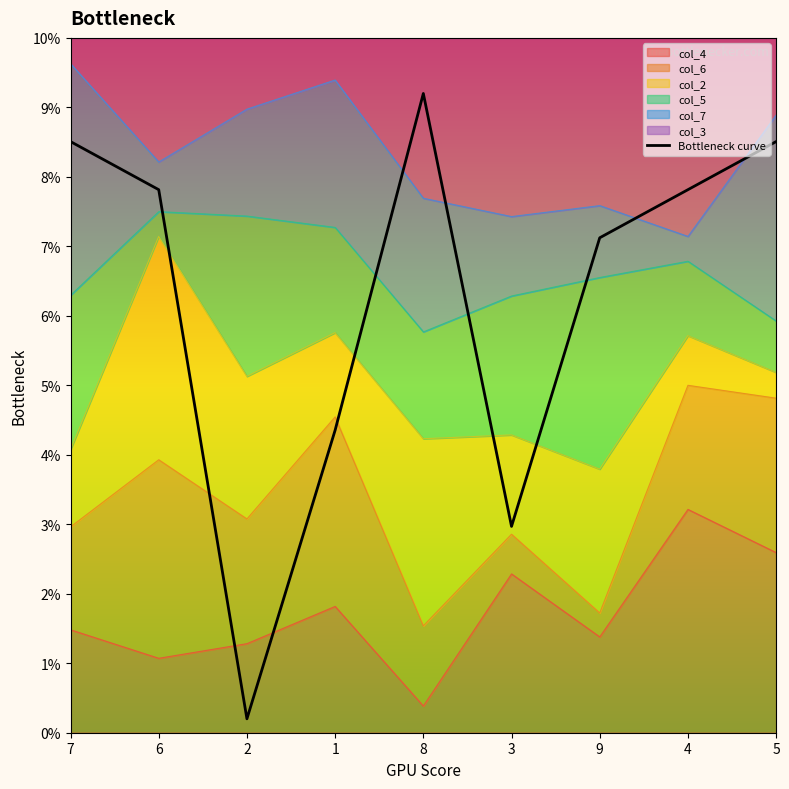

How many categories are shown in the chart?

9